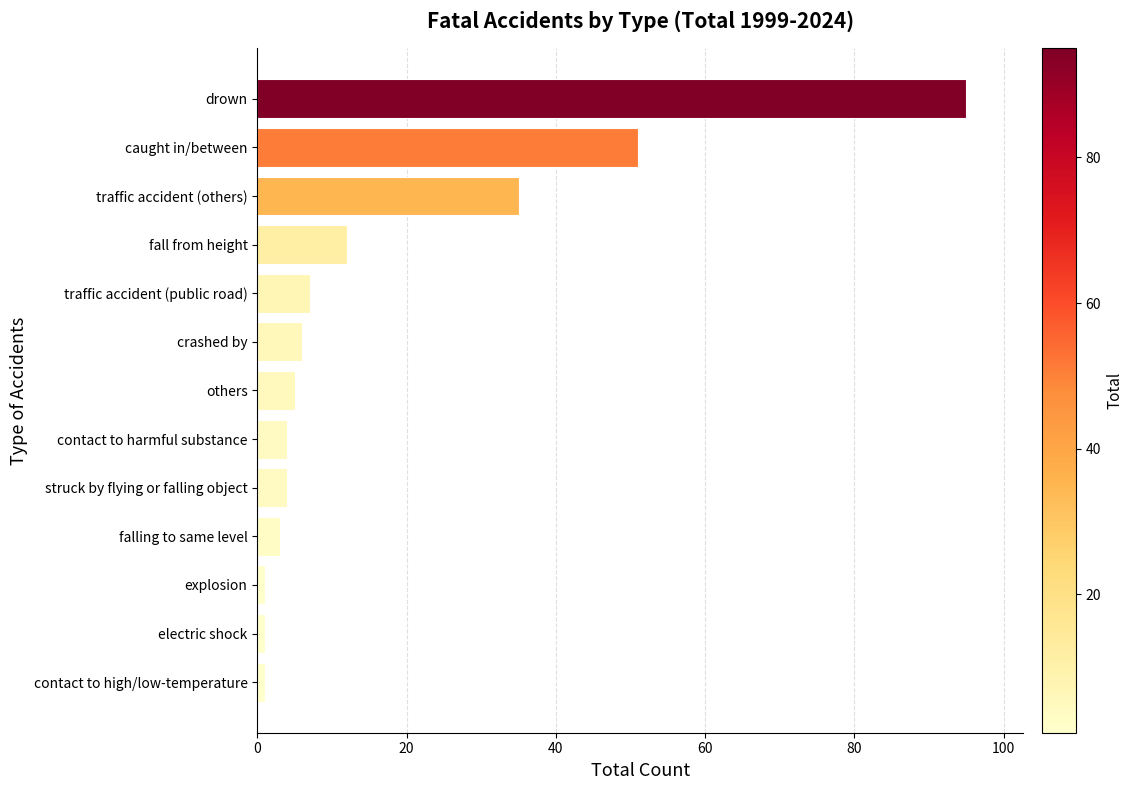

Is it true that the value at crashed by is 6?

True